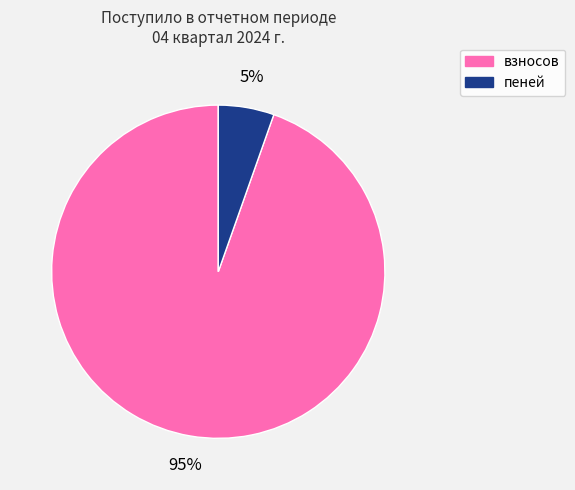

To the nearest percent, what is the average slice percentage?

50%